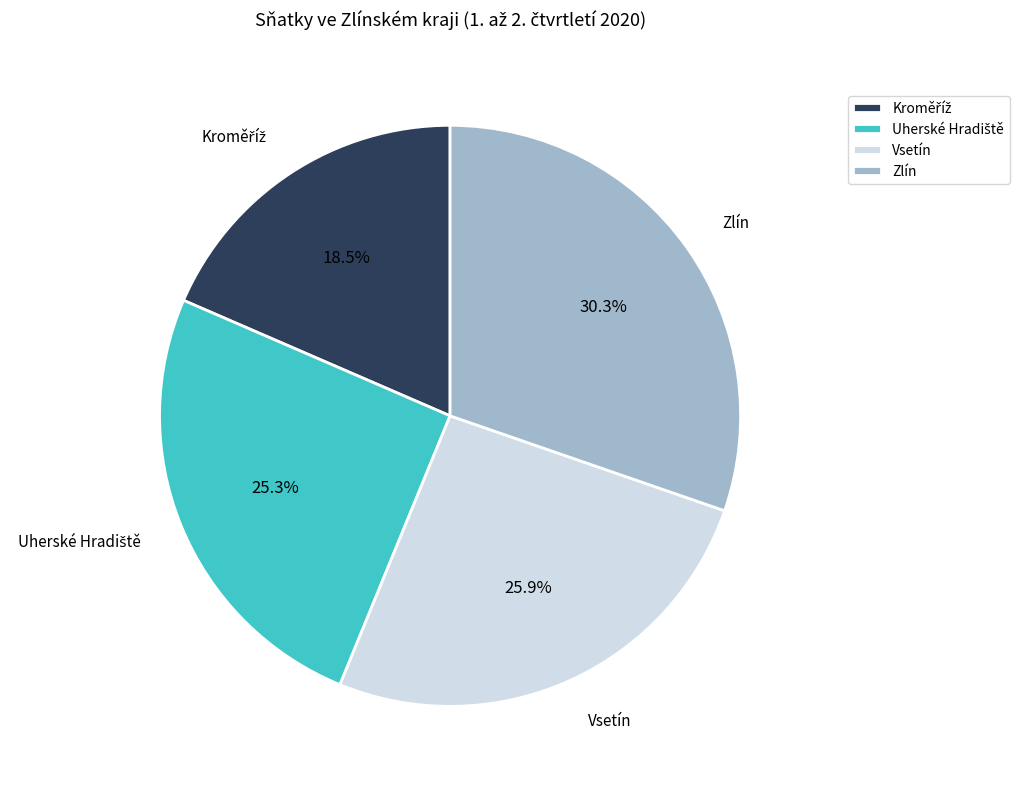

True or false: Vsetín accounts for 19% of the total.

False